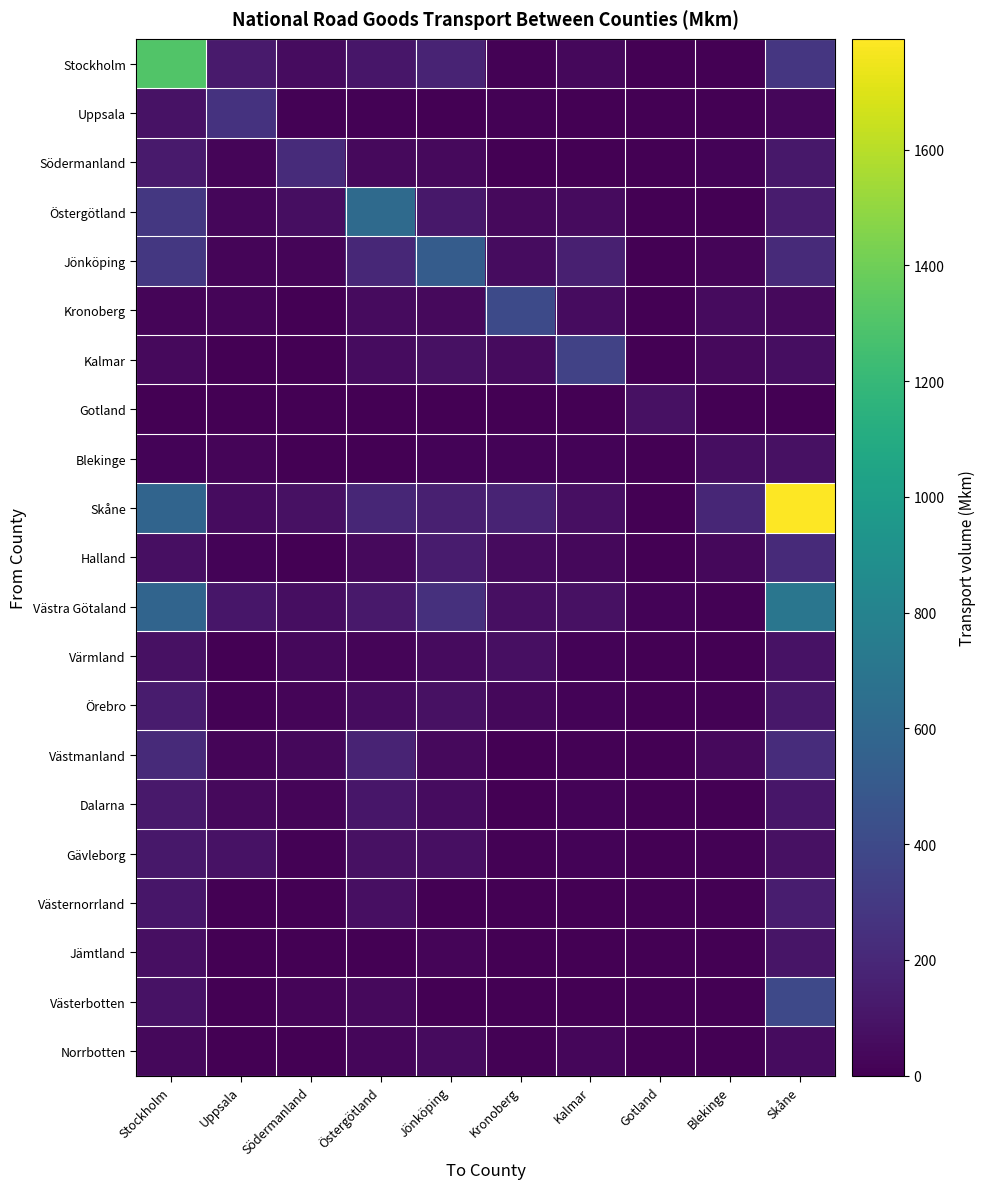

At how many categories does at least one series exceed 410?

4